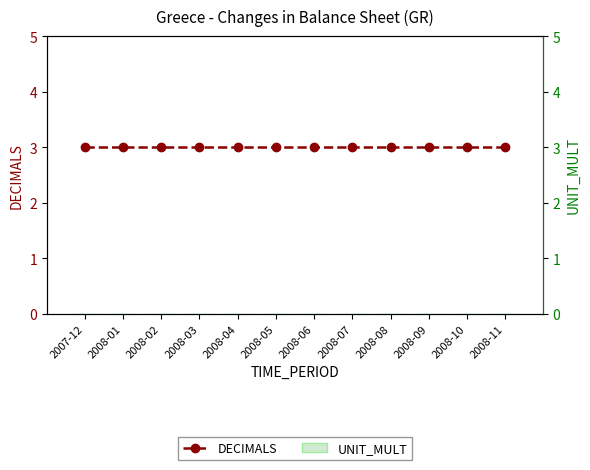

At which label does DECIMALS reach its minimum?

2007-12